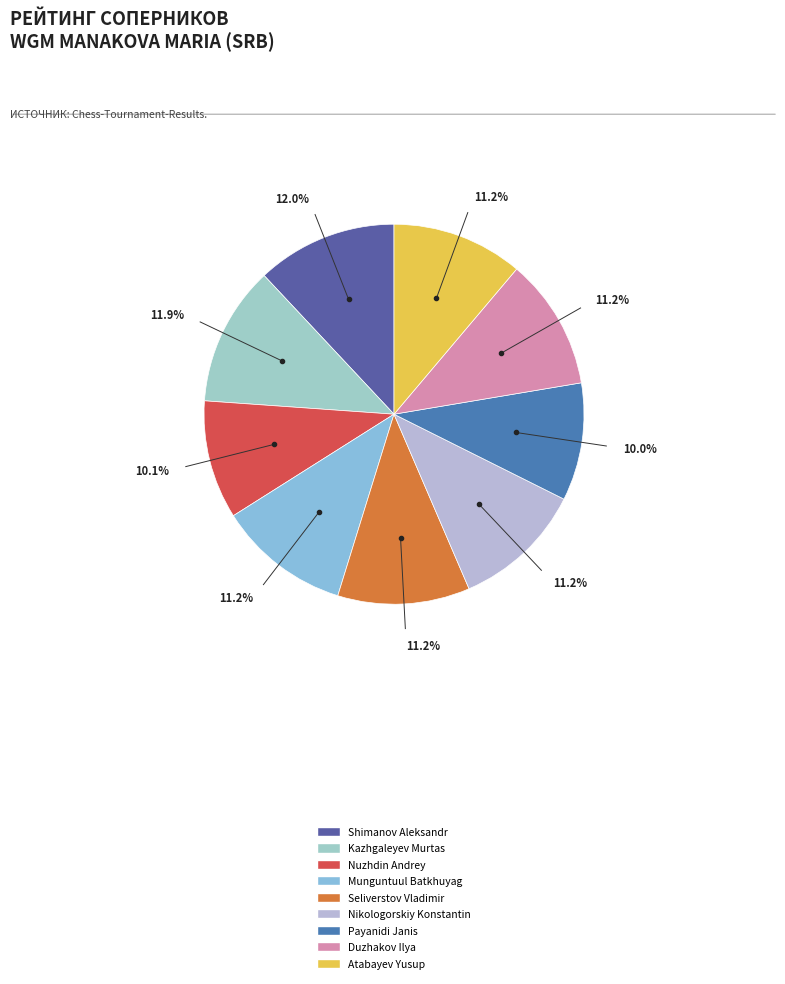

To the nearest percent, what is the combined percentage of Kazhgaleyev Murtas and Munguntuul Batkhuyag?

23%